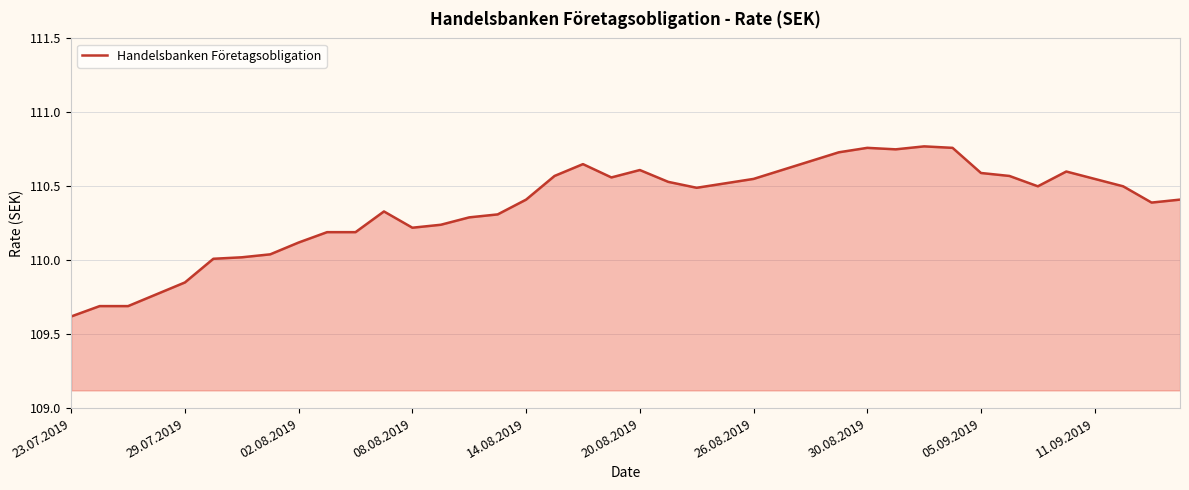

What is the minimum value shown in the chart?

109.6